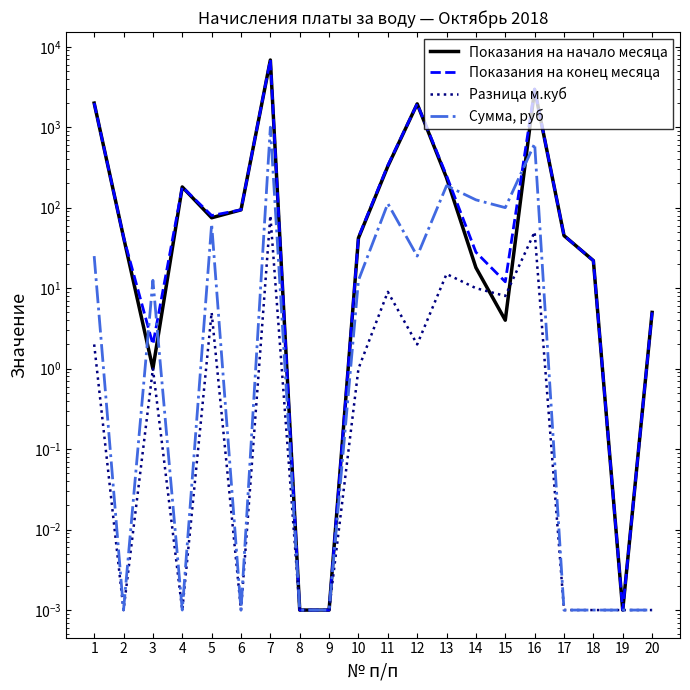

Is the value of Разница м.куб at 6 greater than the value of Показания на начало месяца at 8?

No